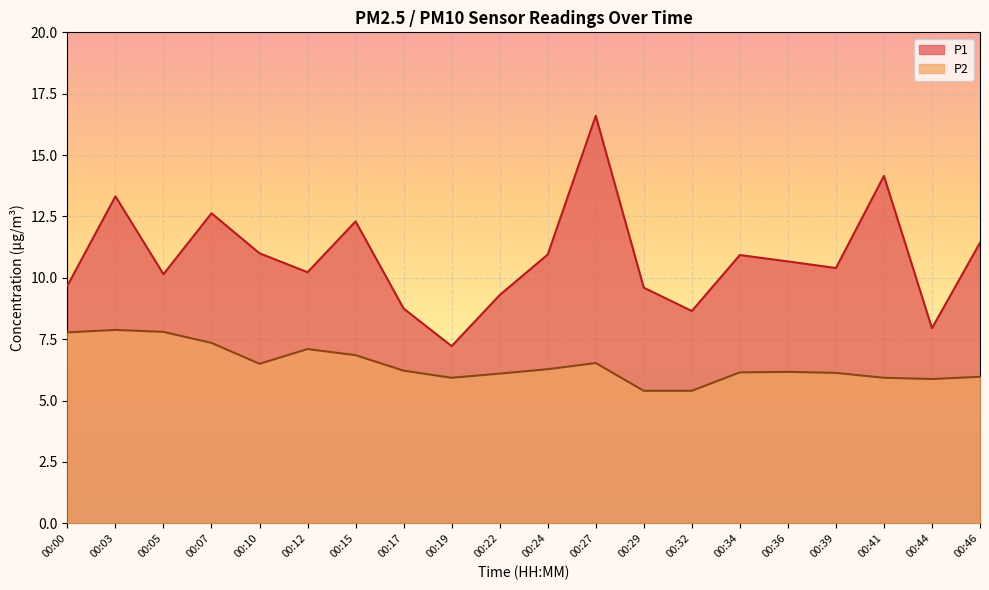

List the series in order of their peak value, highest first.

P1, P2